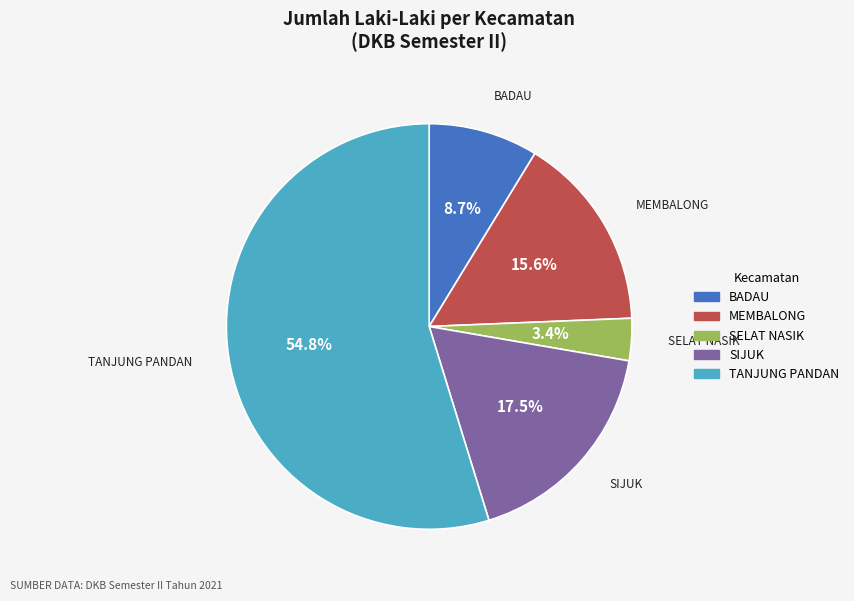

Which category accounts for the majority?

TANJUNG PANDAN